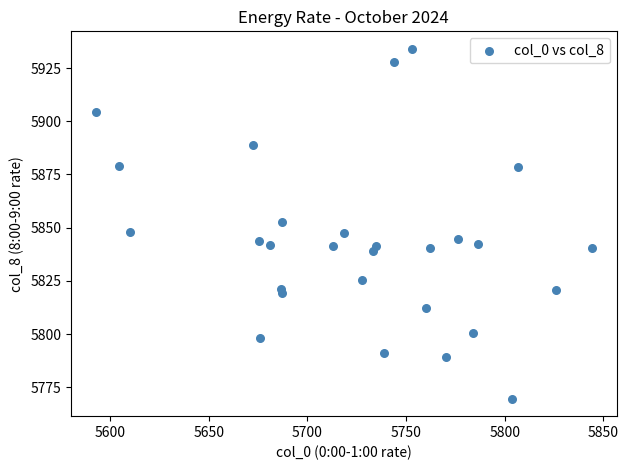

What is the range of Y values (max minus min)?

164.4